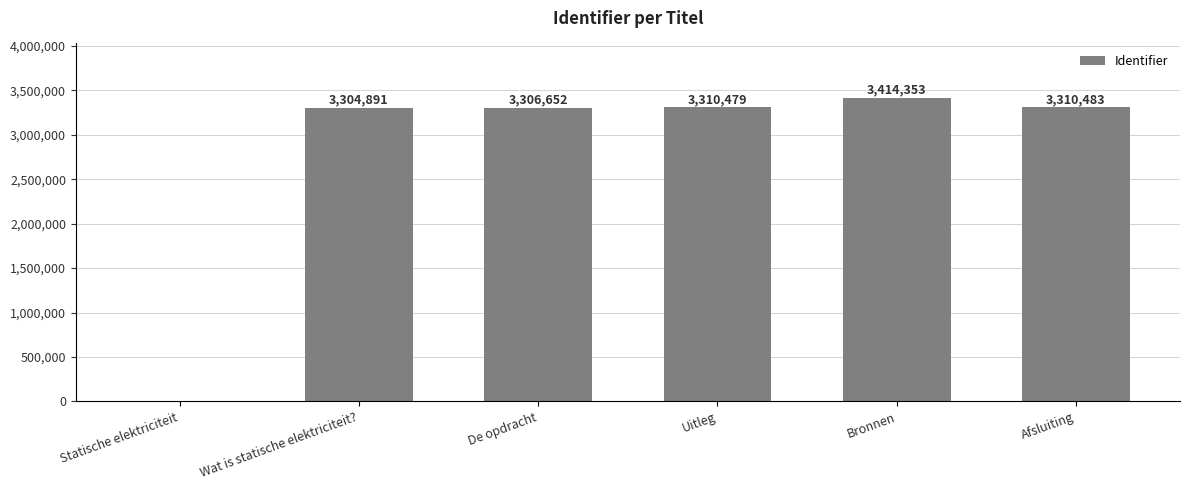

Approximately how many times larger is the value at Wat is statische elektriciteit? compared to Uitleg?

1.0